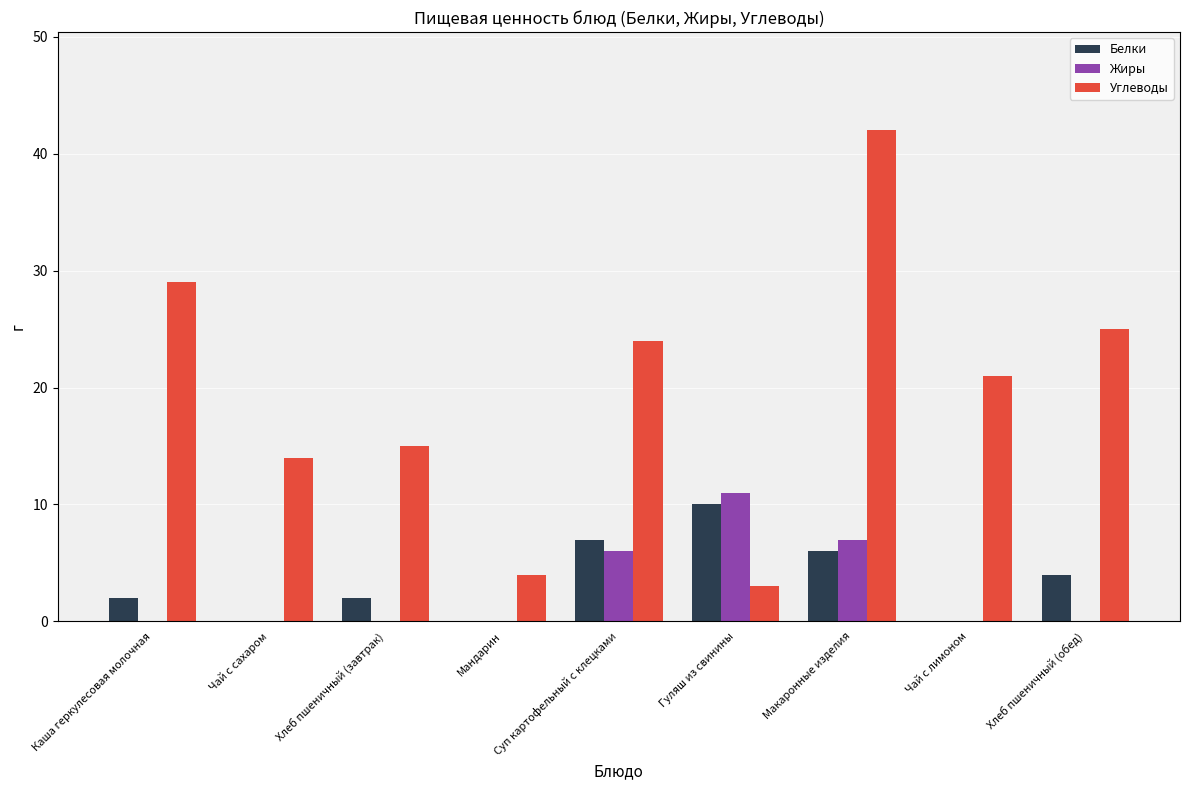

What is the highest value of the Белки series?

10